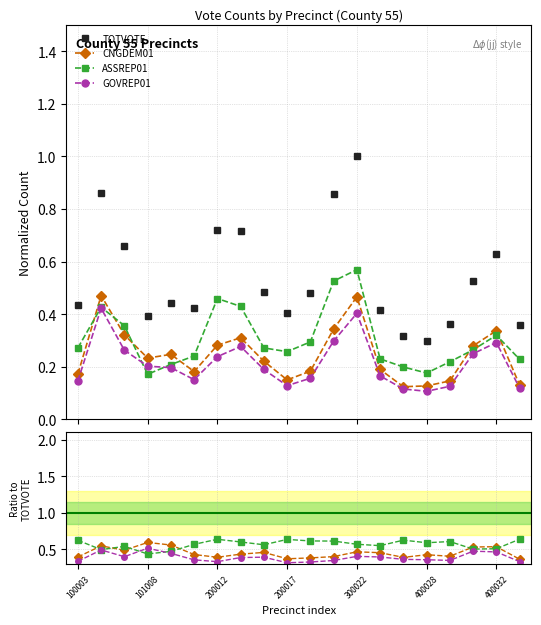

True or false: GOVREP01 and CNGDEM01 intersect in this chart.

False